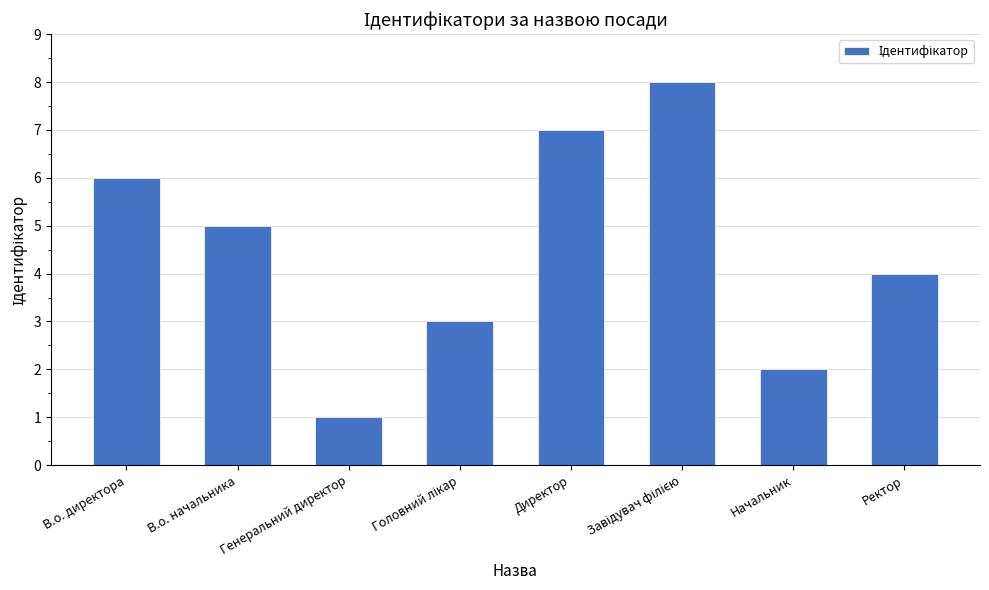

What is the label of the 3rd bar from the left?

Генеральний директор